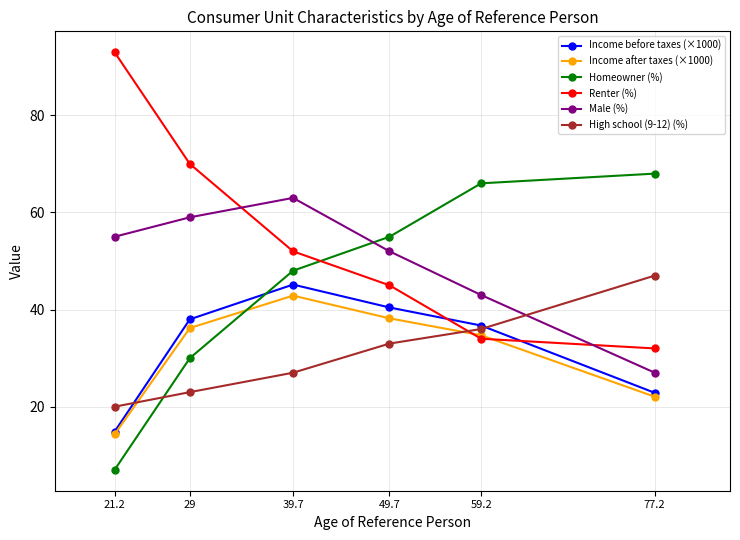

What is the highest value of the Homeowner (%) series?

68.0